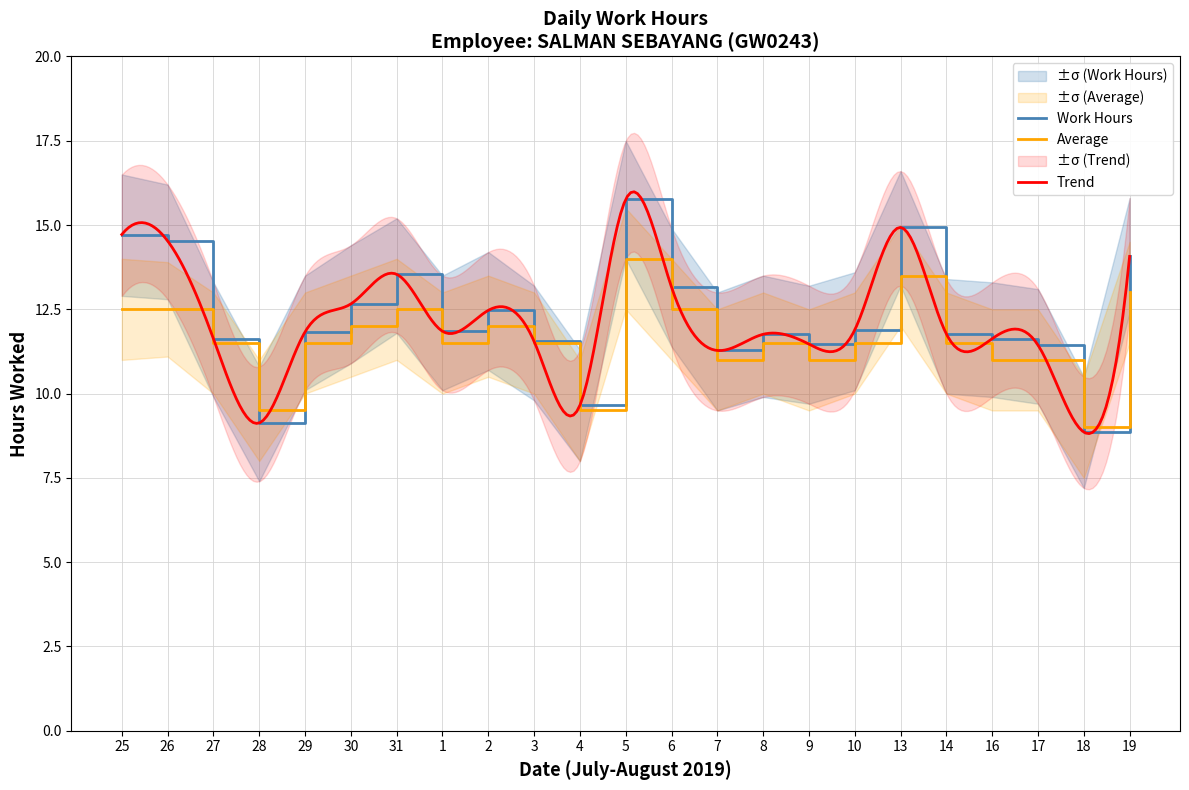

Between 3 and 17, which is larger?

3